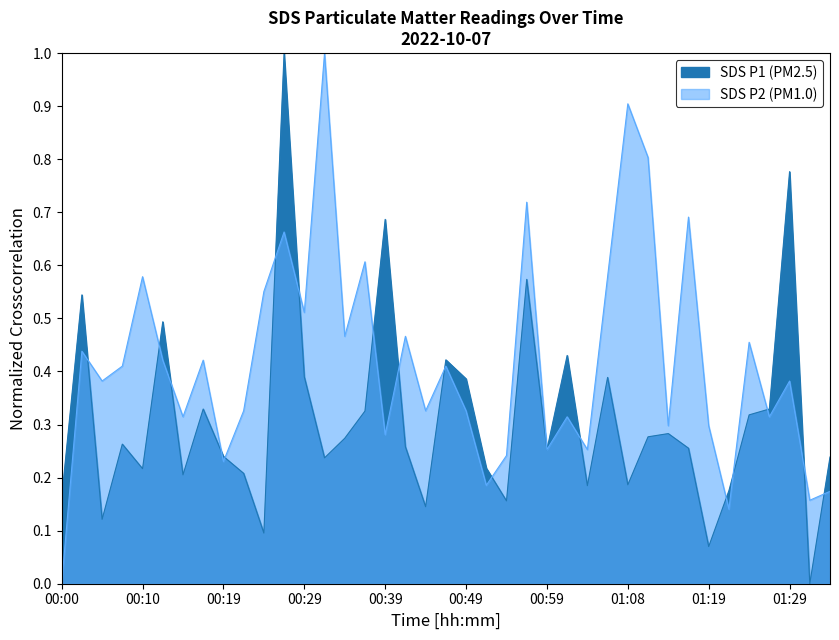

What is the sum of the SDS_P2 values at 00:51 and 00:56?

0.9